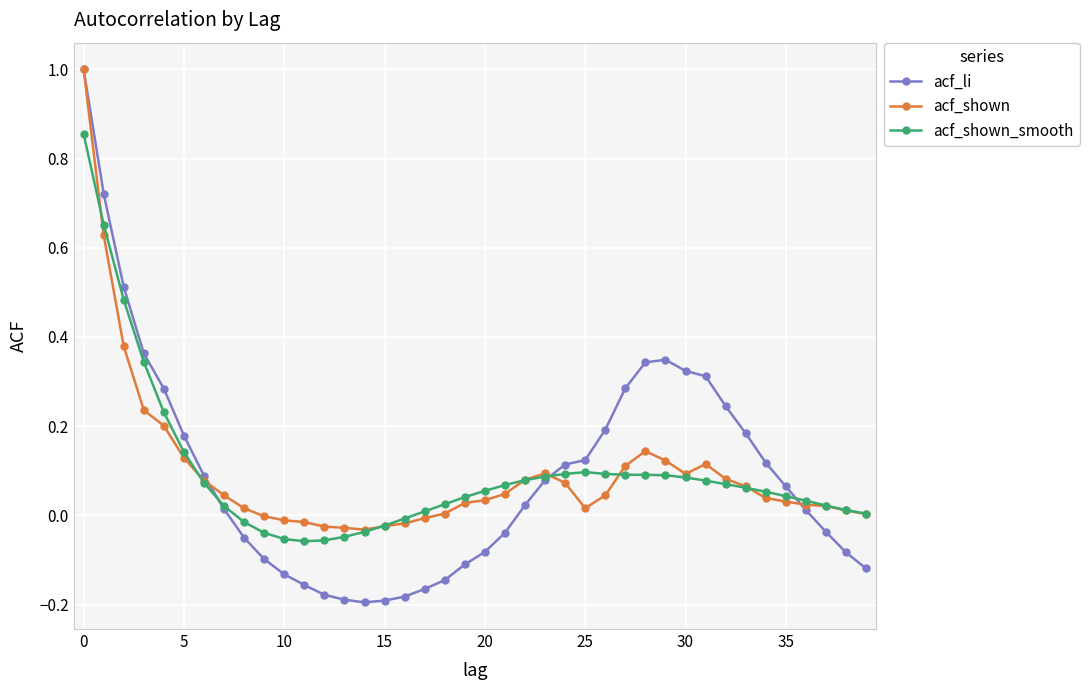

How many data points does each series have?

40